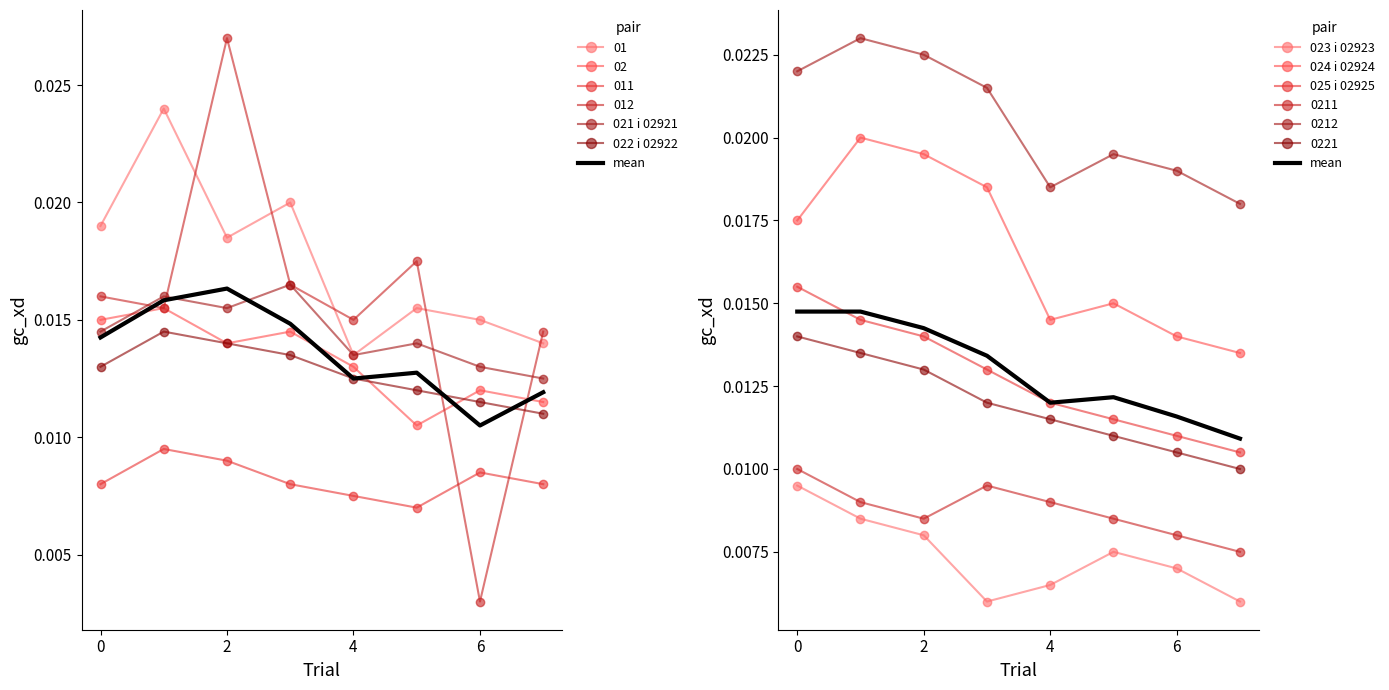

True or false: 022 i 02922 and 024 i 02924 cross at least once.

False